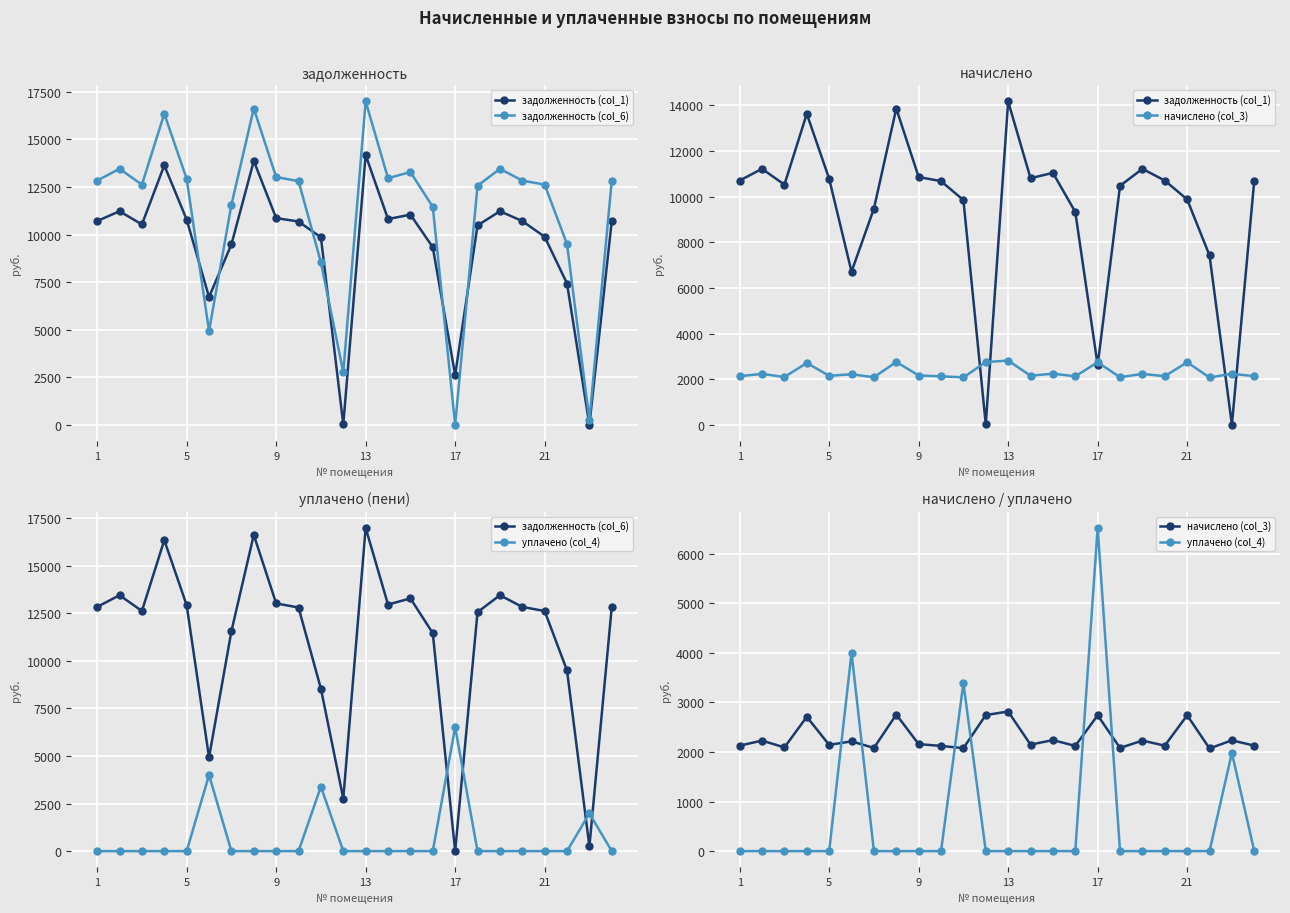

What are all the series names shown in the legend?

задолженность (col_1), задолженность (col_6), начислено (col_3), уплачено (col_4)